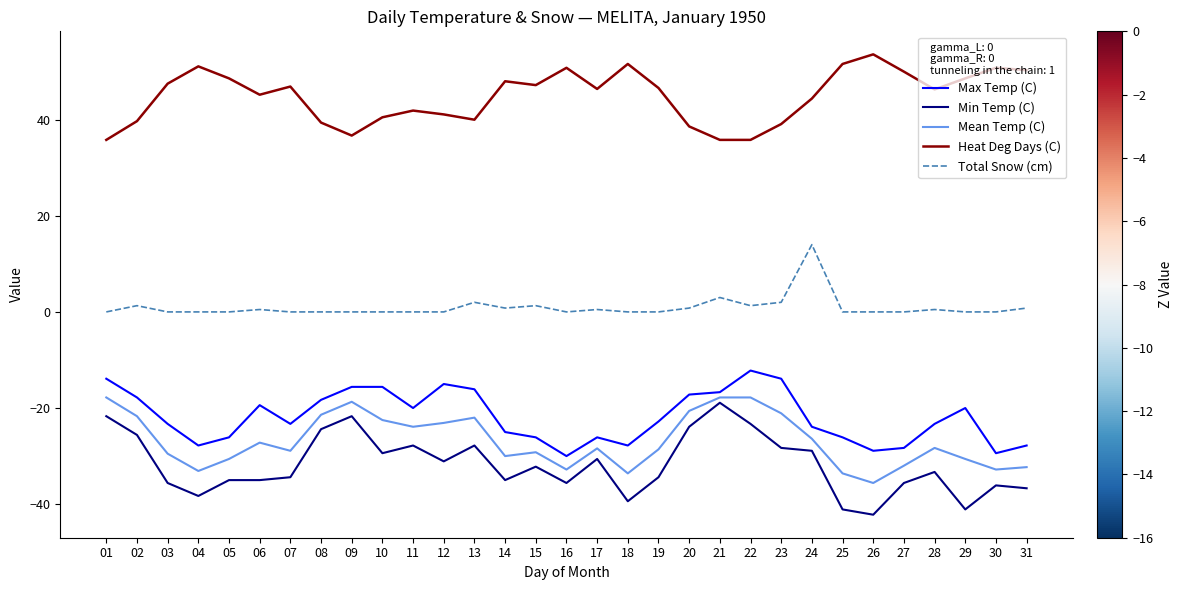

List the series in order of their peak value, highest first.

Heat Deg Days (C), Total Snow (cm), Max Temp (C), Mean Temp (C), Min Temp (C)